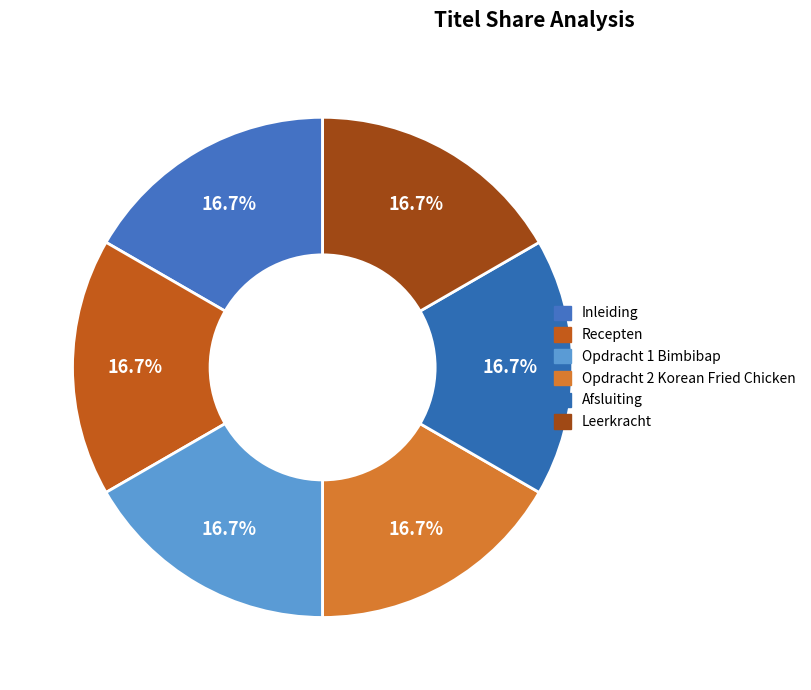

The Opdracht 1 Bimbibap slice represents 17% of the pie. True or false?

True